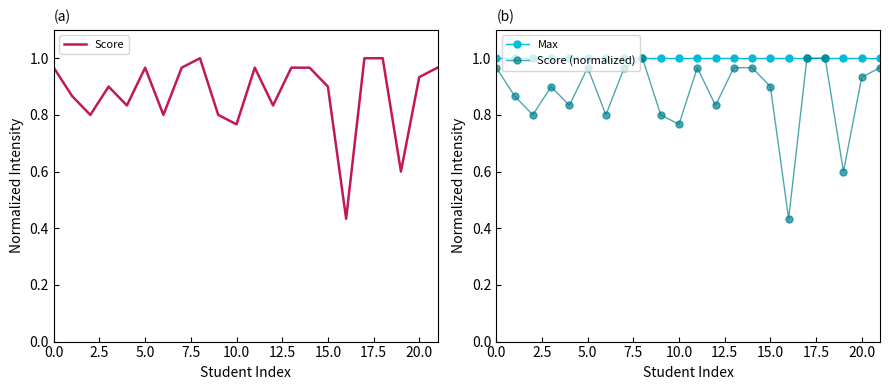

True or false: Score has more than 2 interior local peaks.

True